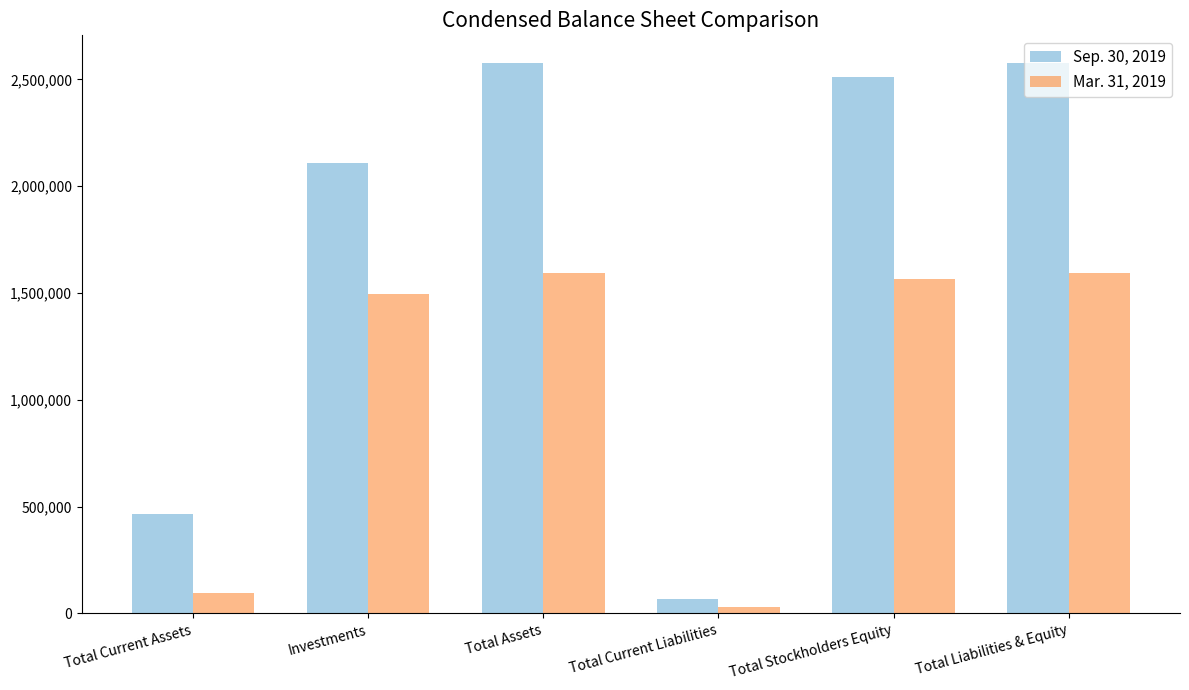

True or false: Mar. 31, 2019 has a value of 2592231 at Investments.

False